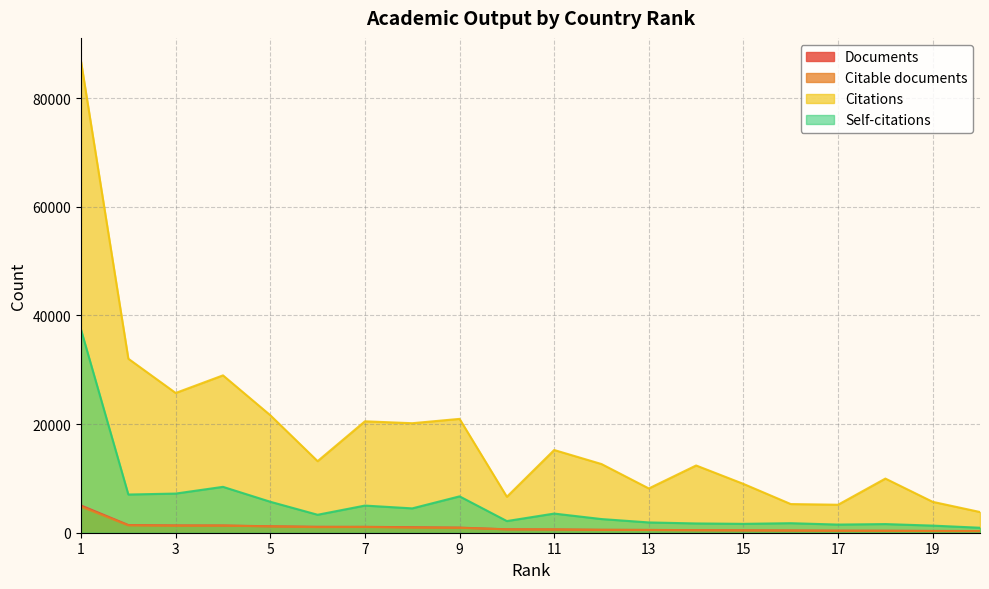

What is the sum of the Self-citations values at 6 and 8?

7787